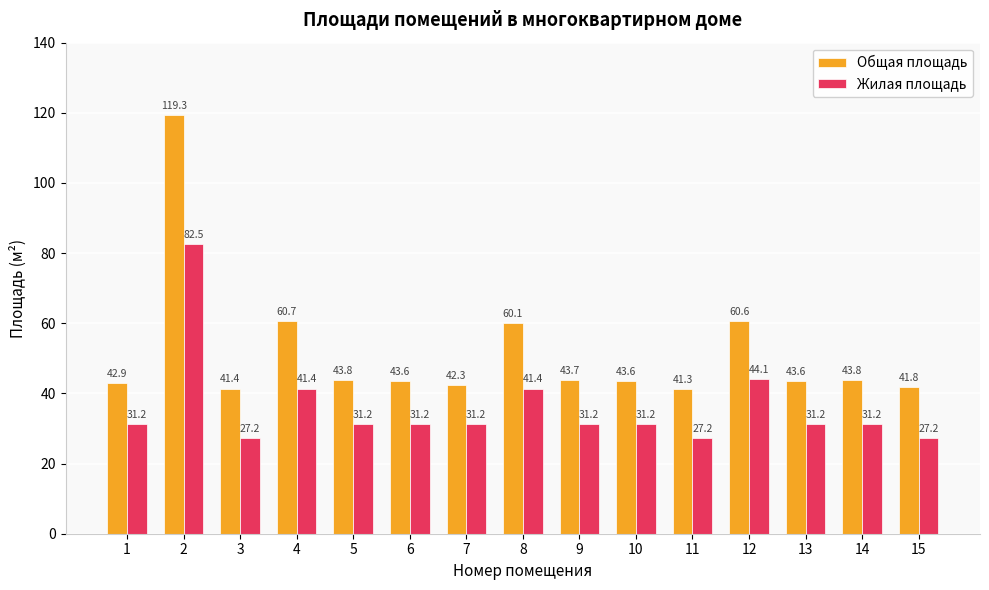

Which category has the highest value in the Жилая площадь series?

2